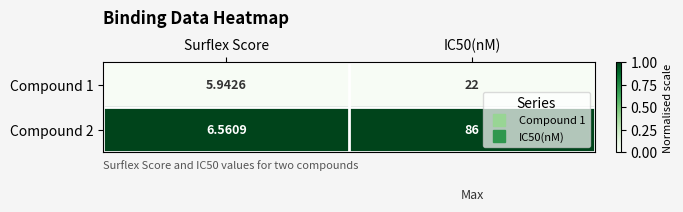

Which series has the largest total across all categories?

Compound 2